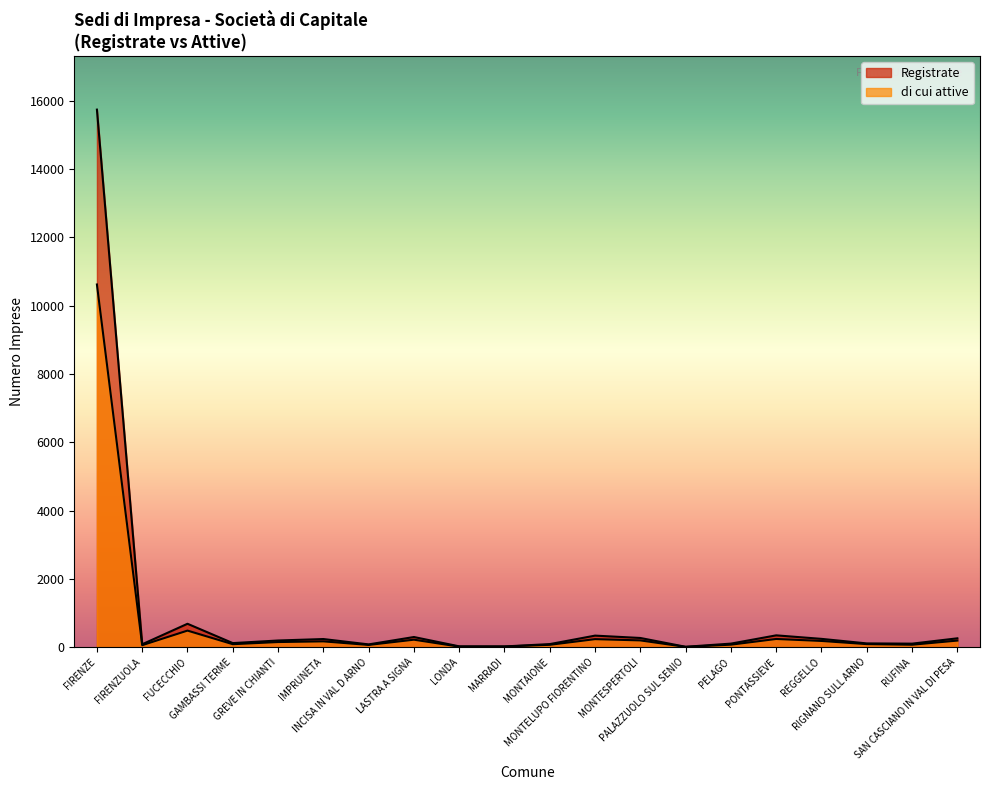

What is the difference between the maximum and minimum values in the Registrate series?

15731